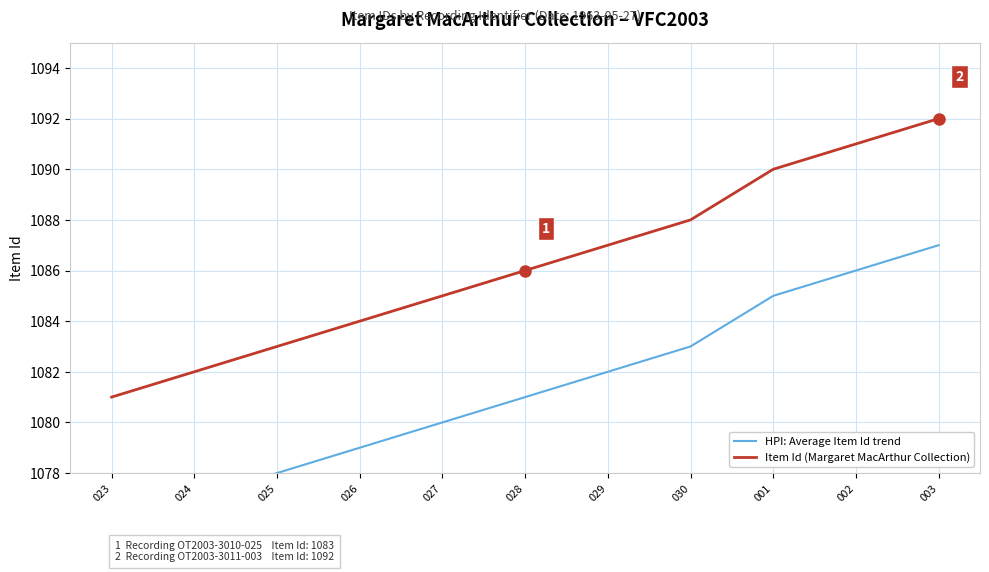

How many series are shown in this chart?

2